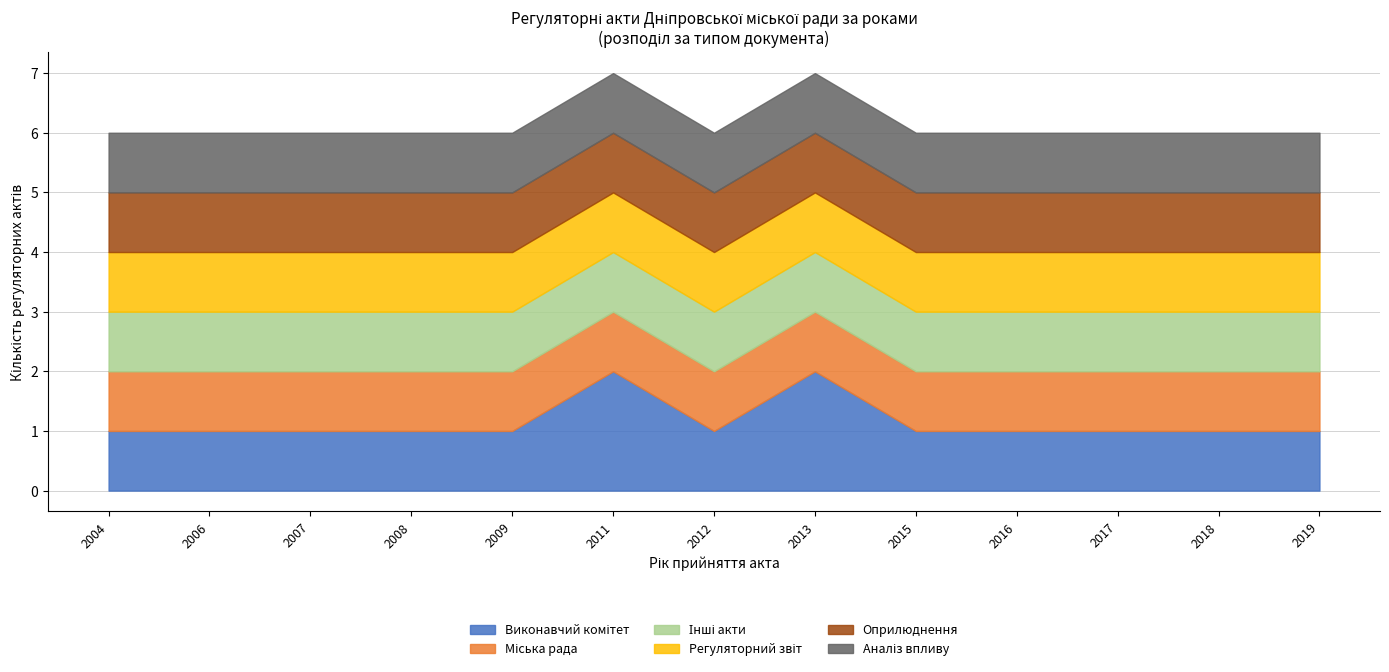

Does the chart have visible grid lines?

Yes